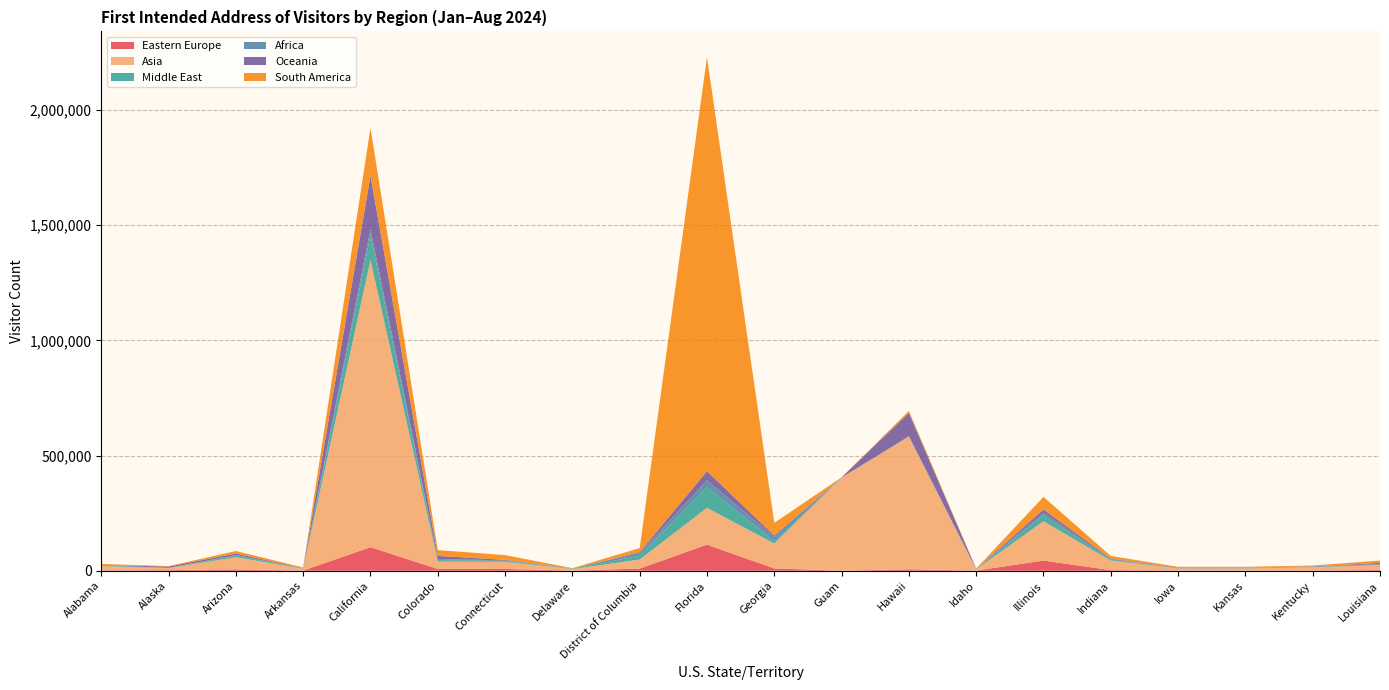

Reading left to right, list all the values displayed in this chart.

Eastern Europe: Alabama=1904	Alaska=2603	Arizona=6012	Arkansas=820	California=102171	Colorado=7774	Connecticut=7602	Delaware=777	District of Columbia=9387	Florida=113196	Georgia=10028	Guam=160	Hawaii=6238	Idaho=627	Illinois=44182	Indiana=2709	Iowa=1193	Kansas=820	Kentucky=1195	Louisiana=3063
Asia: Alabama=18033	Alaska=8770	Arizona=52690	Arkansas=7802	California=1246990	Colorado=31905	Connecticut=31079	Delaware=6263	District of Columbia=39232	Florida=159822	Georgia=108176	Guam=404129	Hawaii=575905	Idaho=5220	Illinois=170804	Indiana=41235	Iowa=8955	Kansas=9409	Kentucky=14127	Louisiana=21379
Middle East: Alabama=1766	Alaska=855	Arizona=6448	Arkansas=662	California=109150	Colorado=6723	Connecticut=3619	Delaware=871	District of Columbia=16618	Florida=89463	Georgia=10202	Guam=79	Hawaii=1255	Idaho=423	Illinois=25350	Indiana=3268	Iowa=872	Kansas=906	Kentucky=999	Louisiana=2613
Africa: Alabama=1747	Alaska=499	Arizona=2855	Arkansas=1152	California=23979	Colorado=4267	Connecticut=2976	Delaware=1071	District of Columbia=11819	Florida=30093	Georgia=17996	Guam=63	Hawaii=698	Idaho=433	Illinois=11574	Indiana=3090	Iowa=1297	Kansas=1338	Kentucky=1499	Louisiana=2081
Oceania: Alabama=1283	Alaska=5465	Arizona=7030	Arkansas=778	California=232237	Colorado=13748	Connecticut=1920	Delaware=293	District of Columbia=3673	Florida=39877	Georgia=6061	Guam=1019	Hawaii=100963	Idaho=1277	Illinois=13883	Indiana=2562	Iowa=939	Kansas=816	Kentucky=1180	Louisiana=4974
South America: Alabama=4713	Alaska=1908	Arizona=10622	Arkansas=3066	California=207984	Colorado=25198	Connecticut=20654	Delaware=1894	District of Columbia=17698	Florida=1797479	Georgia=55260	Guam=191	Hawaii=8691	Idaho=1438	Illinois=54853	Indiana=11181	Iowa=3840	Kansas=3878	Kentucky=3520	Louisiana=10029